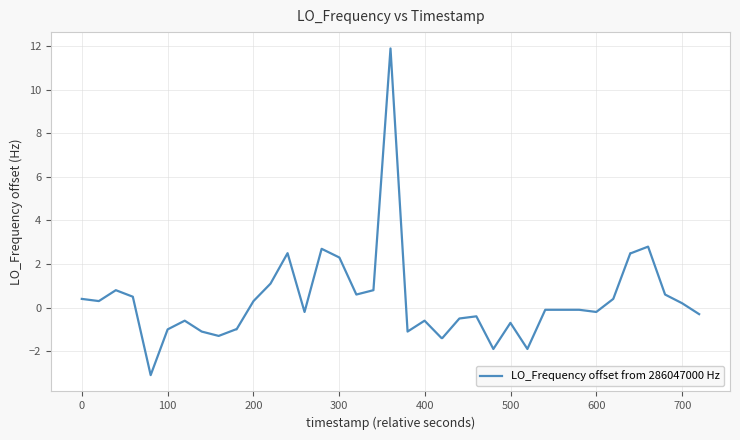

Count the number of data series in this chart.

1